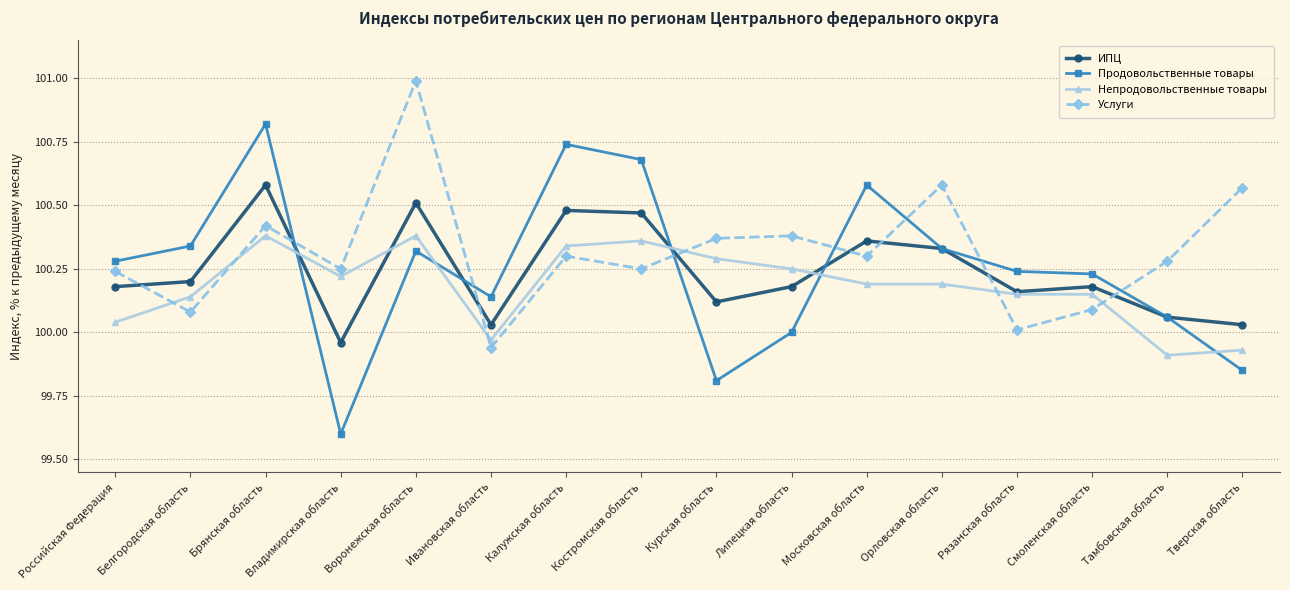

At how many categories does at least one series exceed 100?

16